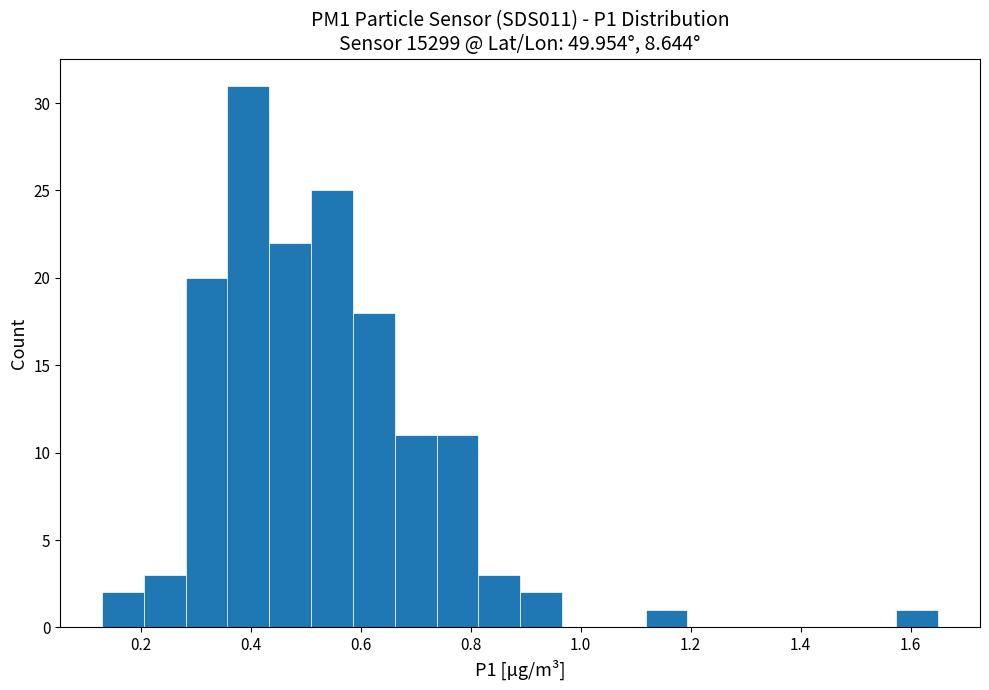

Around what value on the x-axis is the tallest bar? Give the approximate position of its centre, as read against the axis.

0.40